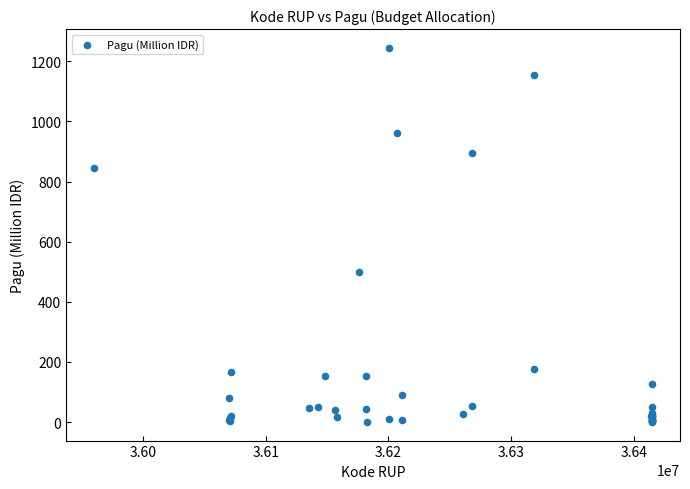

What Y value in the scatter plot is closest to 622?

499.9